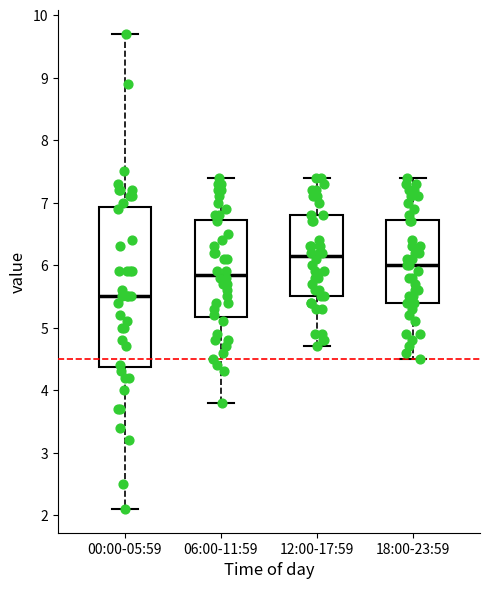

Comparing the boxes themselves (not the whiskers), which one is the tallest?

00:00-05:59